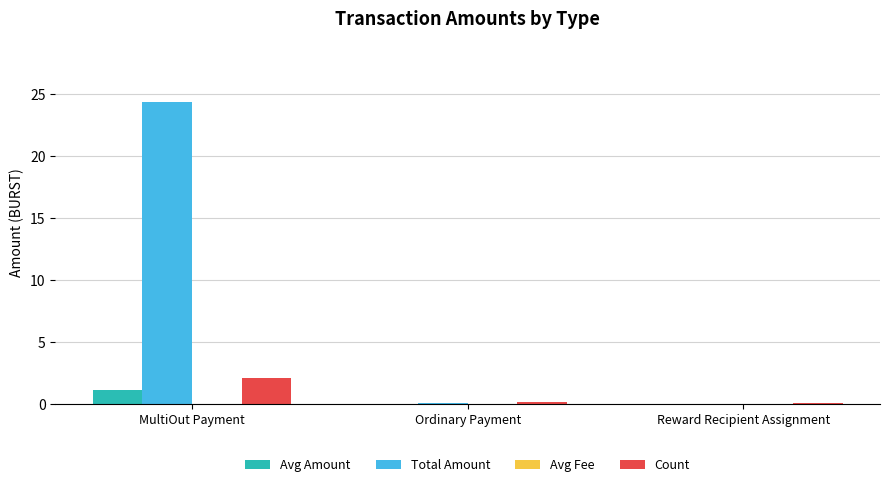

Count the number of categories in the chart.

3